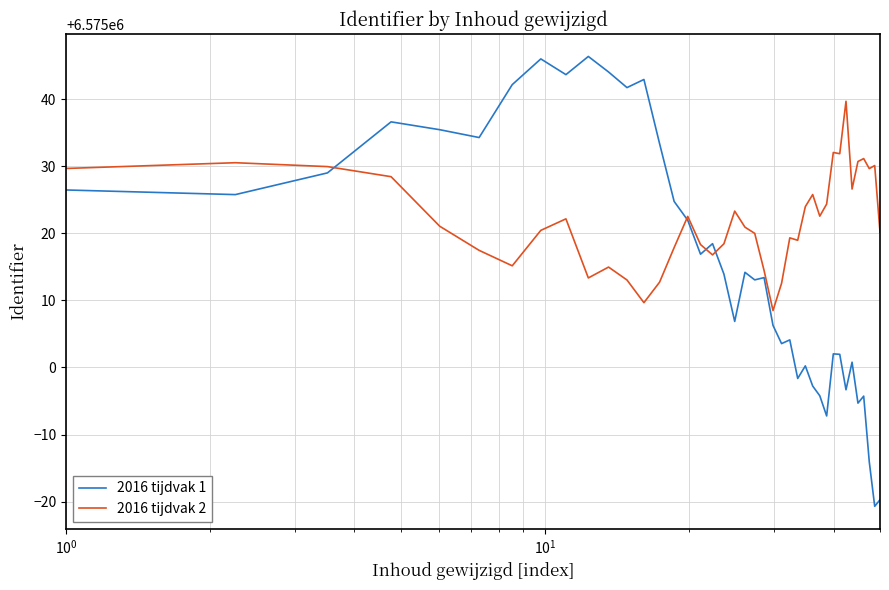

Which series has the largest range (max minus min)?

2016 tijdvak 1